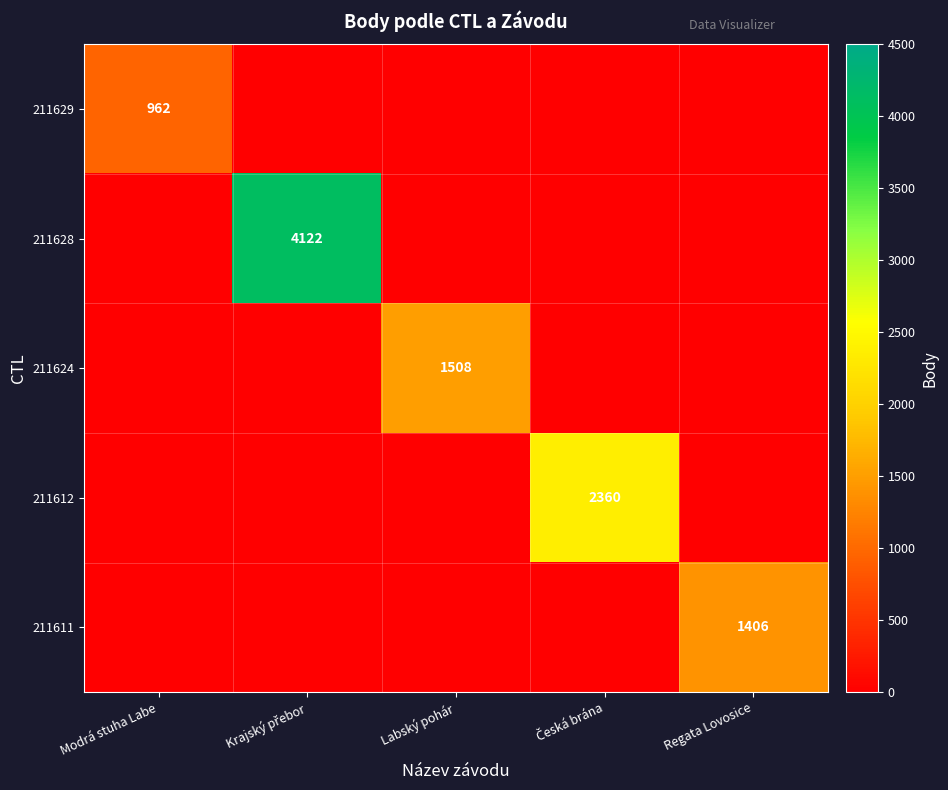

Which category has the lowest value across all series?

Krajský přebor